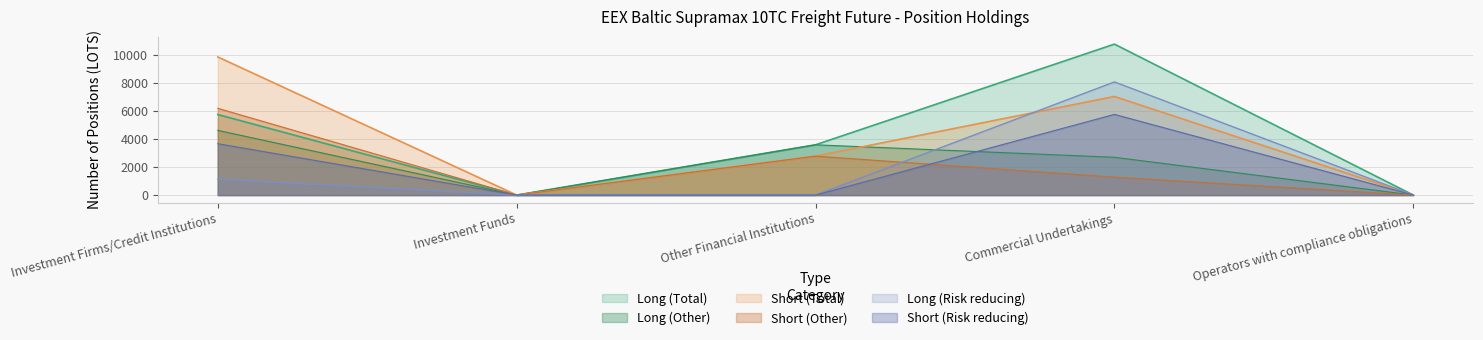

In Long (Risk reducing), how many points are higher than both neighbors (excluding endpoints)?

1